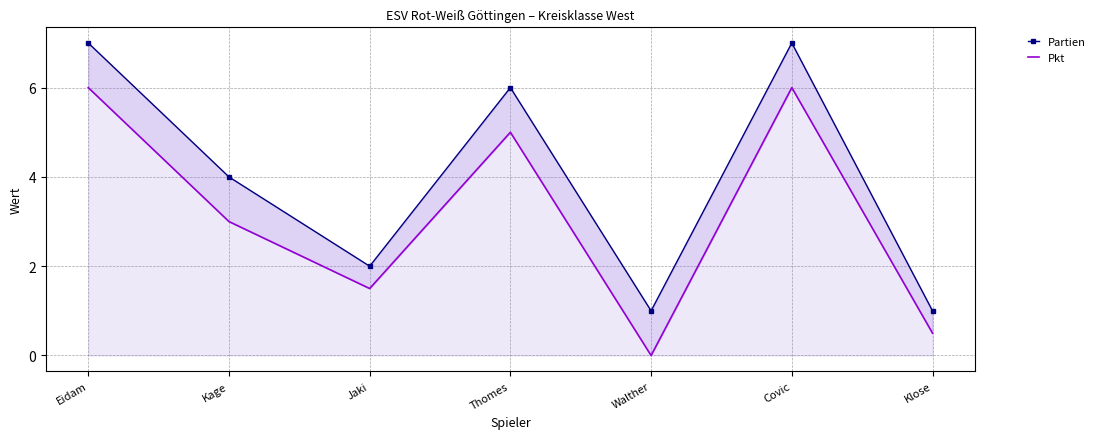

At how many categories does at least one series exceed 6?

2